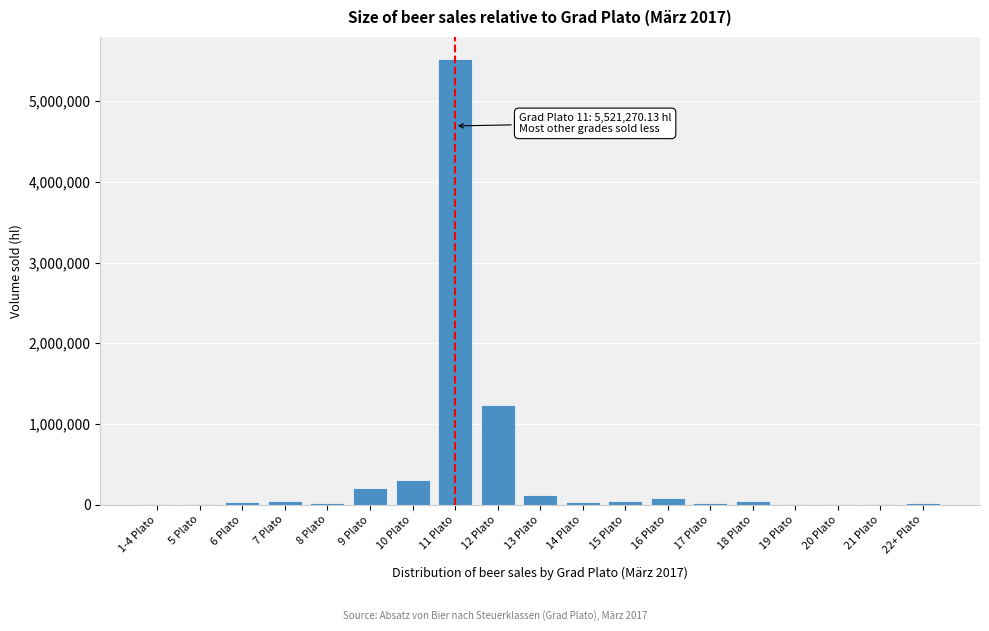

Where is the data nearest to the value 2760959?

12 Plato